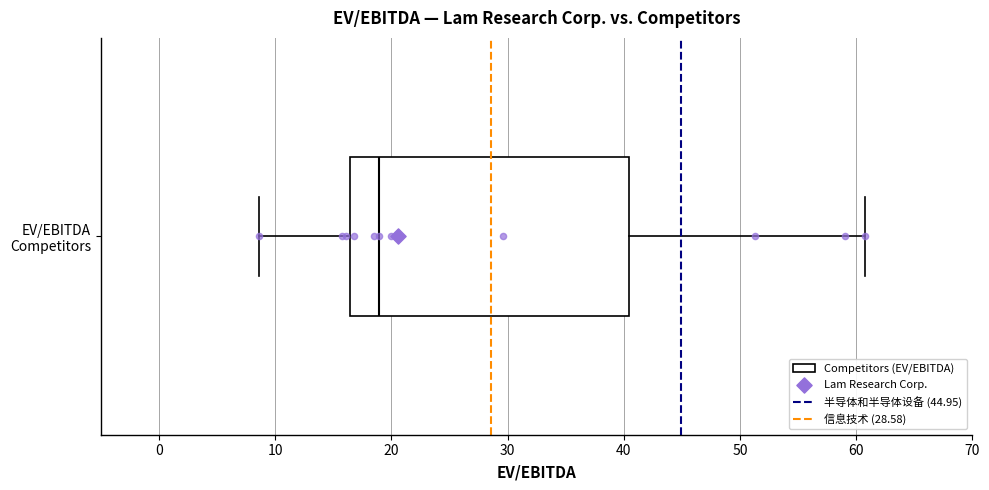

Where does the median line of the box for EV/EBITDA Competitors sit on the x-axis? The values are not printed on the chart, so give them approximately, as read against the axis.

19